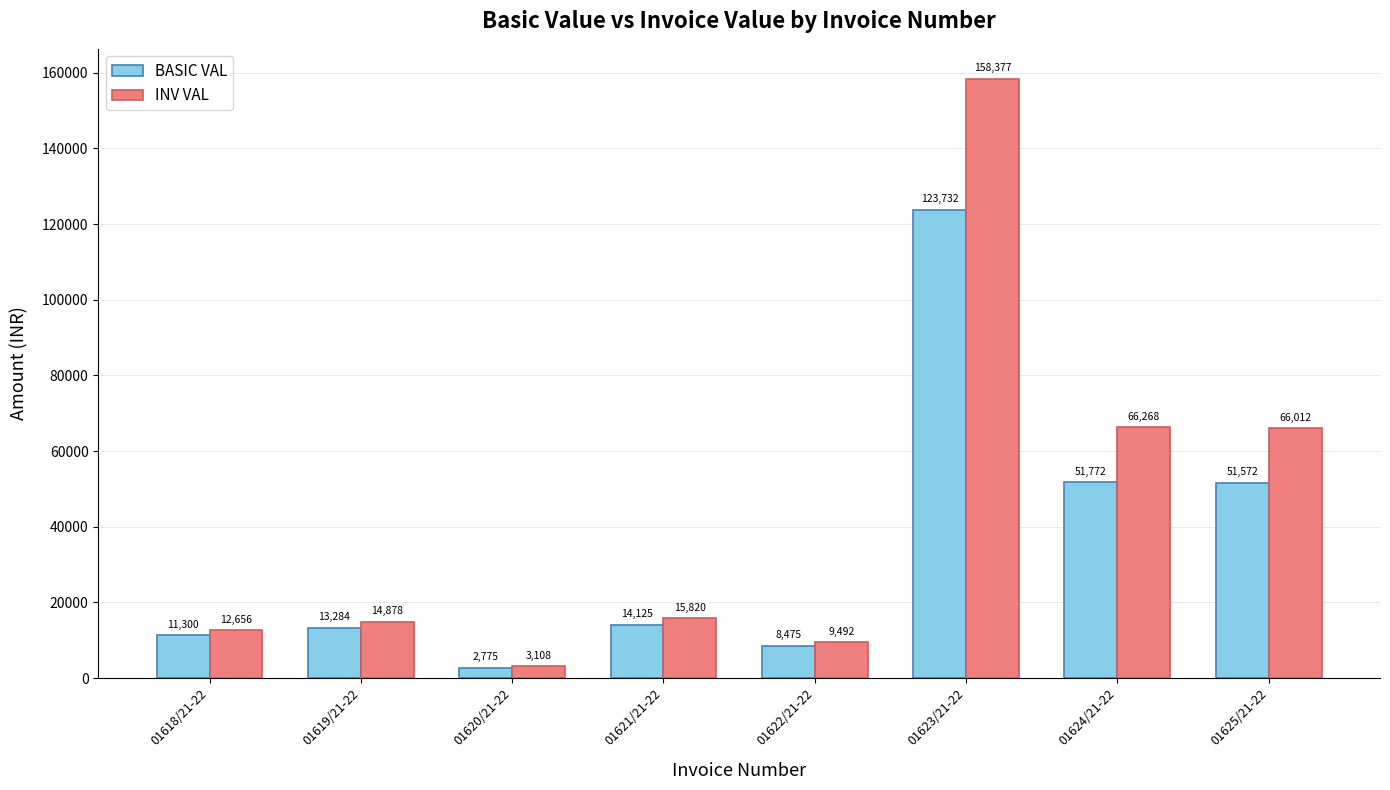

Which series has the largest range (max minus min)?

INV VAL